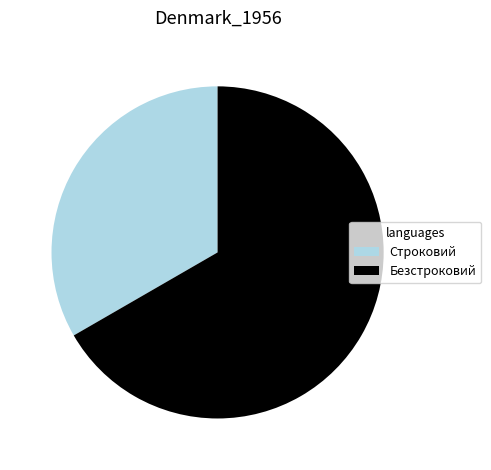

Rank the categories by value from lowest to highest.

Строковий, Безстроковий